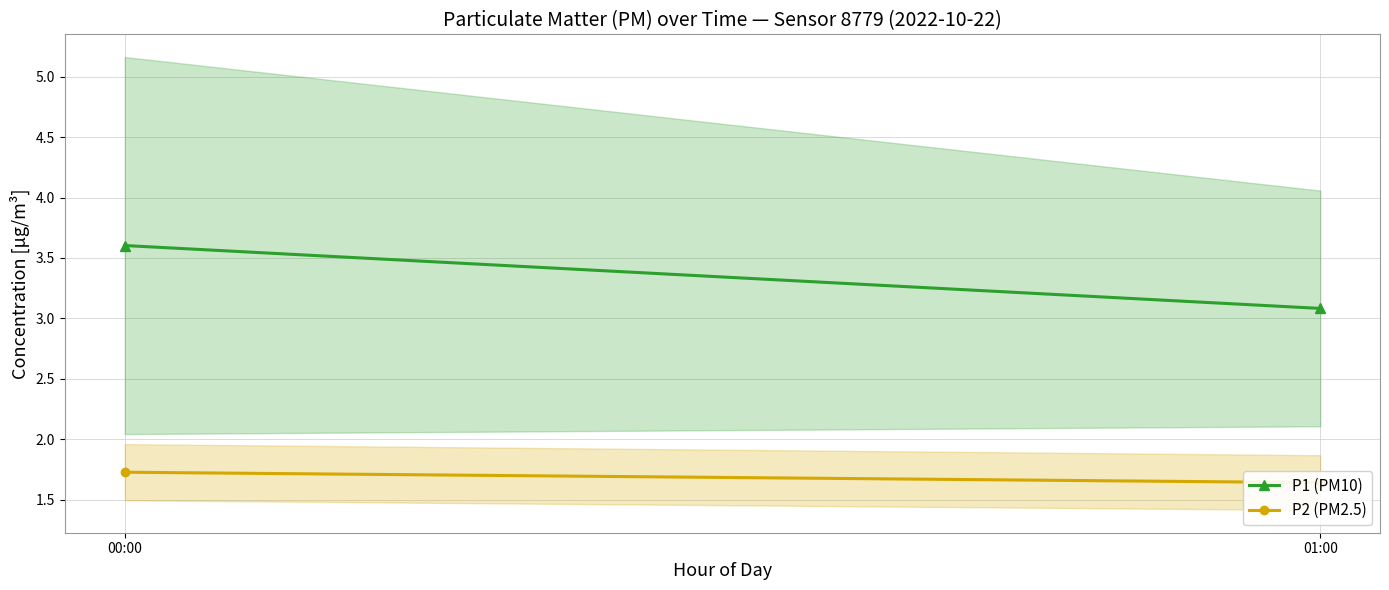

Does the chart have visible grid lines?

Yes